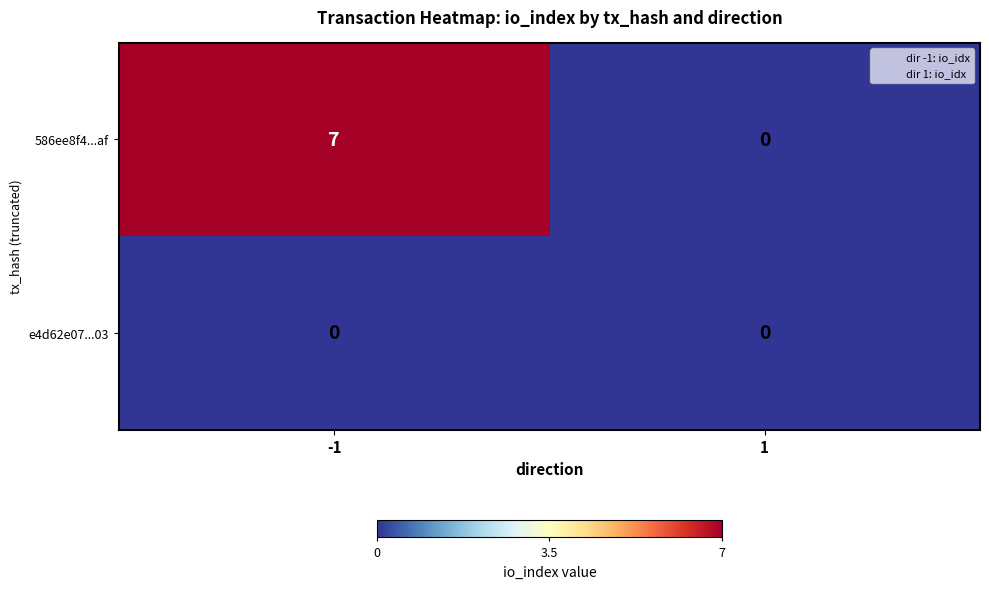

Which series has the largest total across all categories?

586ee8f4...af